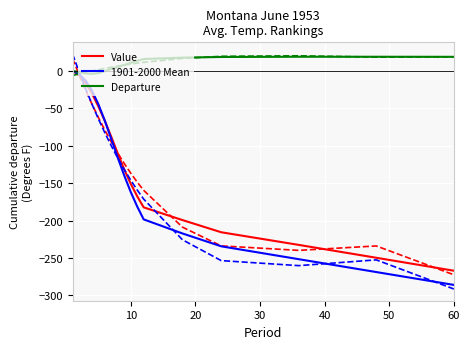

Rank the series by their maximum value, from highest to lowest.

Departure, Value, 1901-2000 Mean